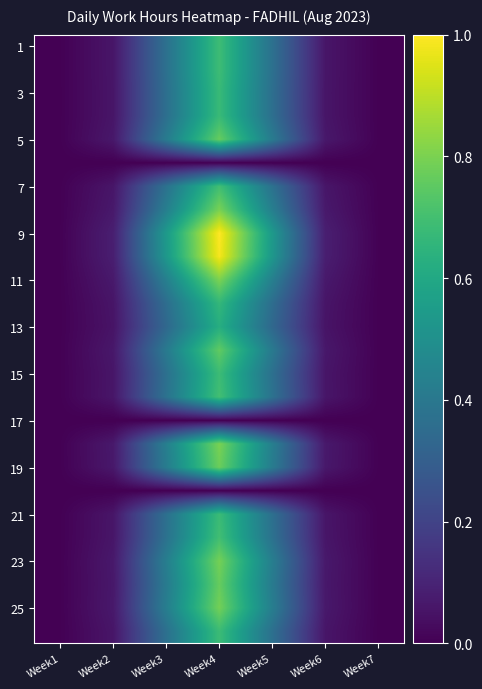

At how many categories does at least one series exceed 0?

7